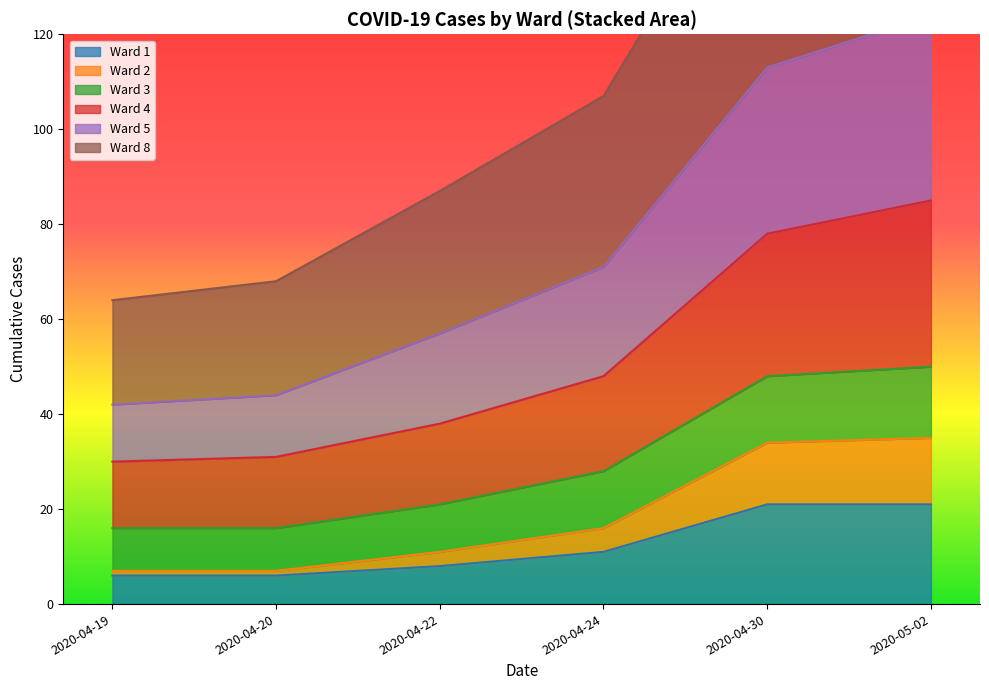

How many data points in Ward 5 are less than 71?

3